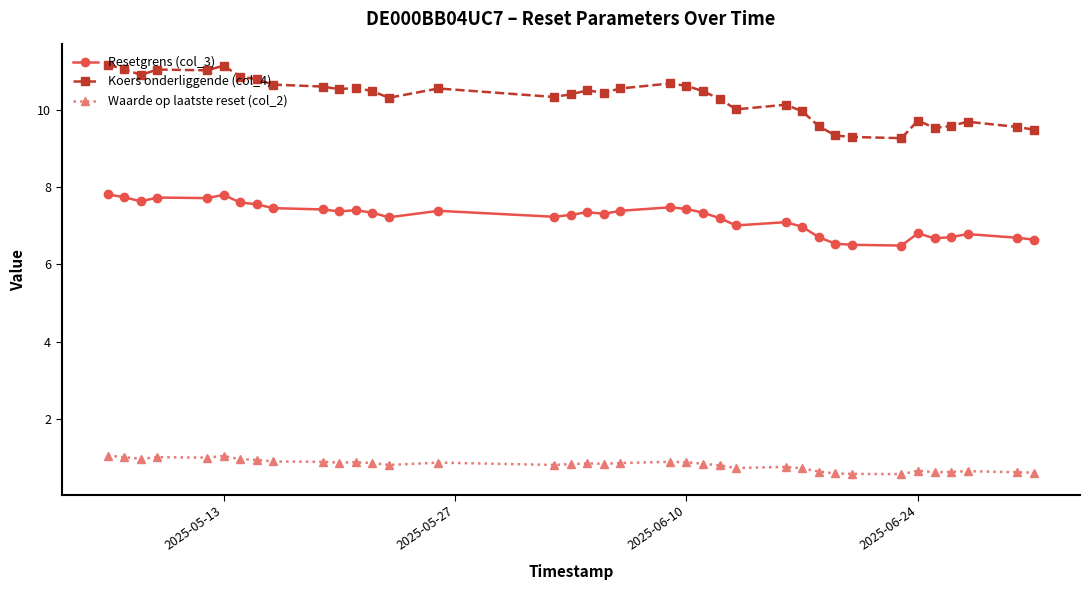

What are all the series names shown in the legend?

Resetgrens (col_3), Koers onderliggende (col_4), Waarde op laatste reset (col_2)